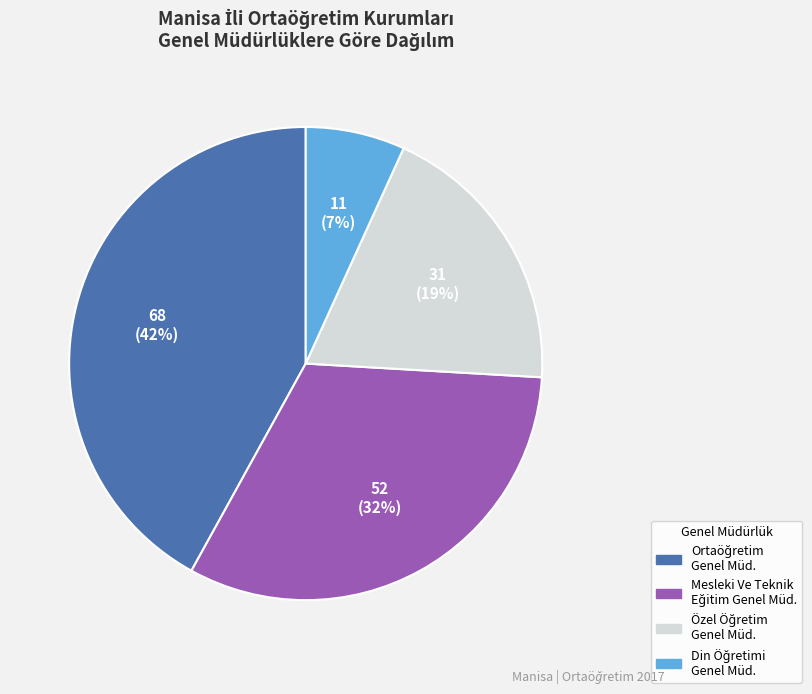

To the nearest percent, what is the average slice percentage?

25%